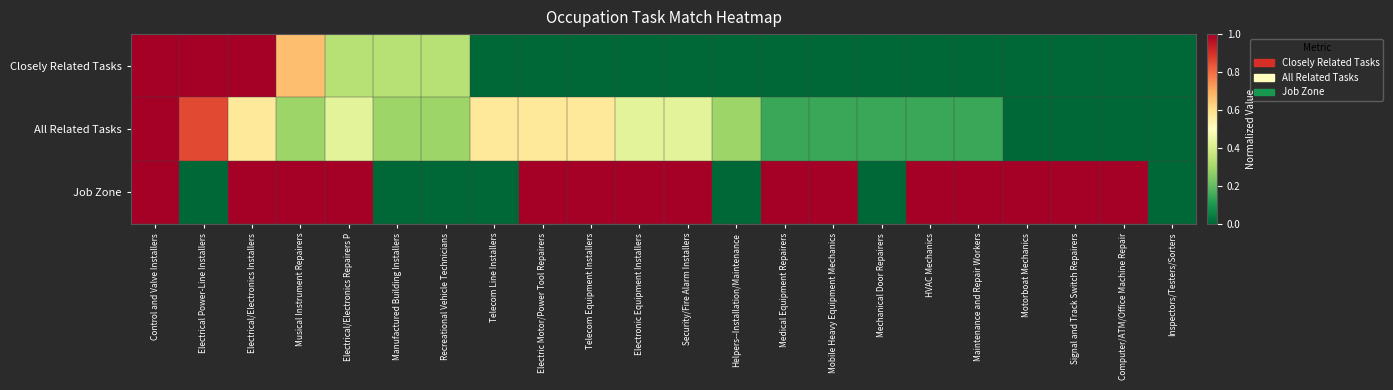

Rank the series by their maximum value, from lowest to highest.

Closely Related Tasks, All Related Tasks, Job Zone